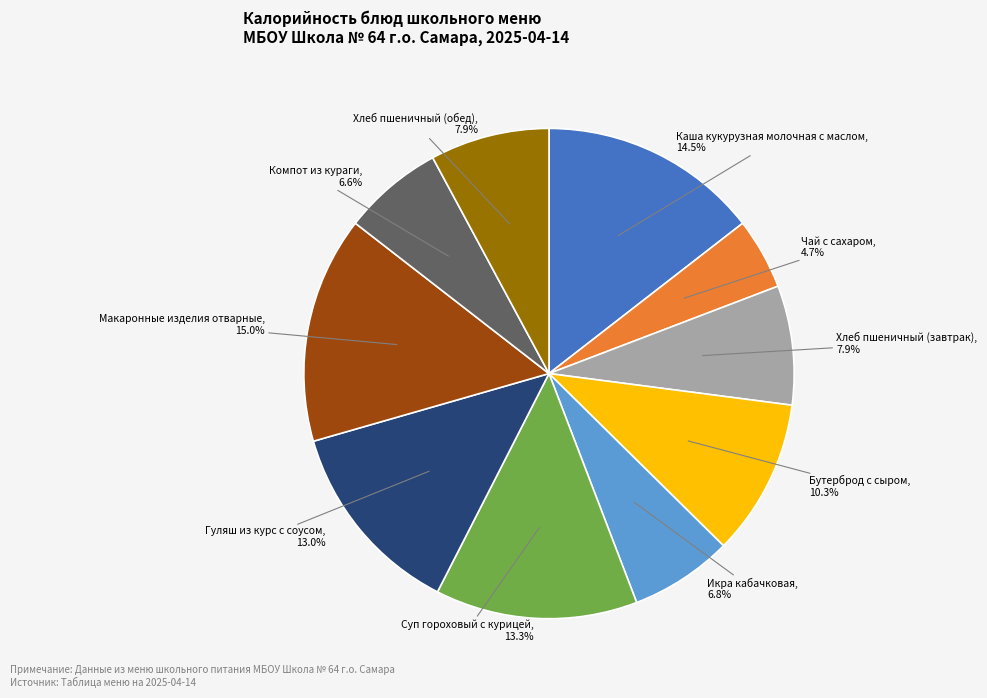

To the nearest percent, what portion does Суп гороховый с курицей represent?

13%